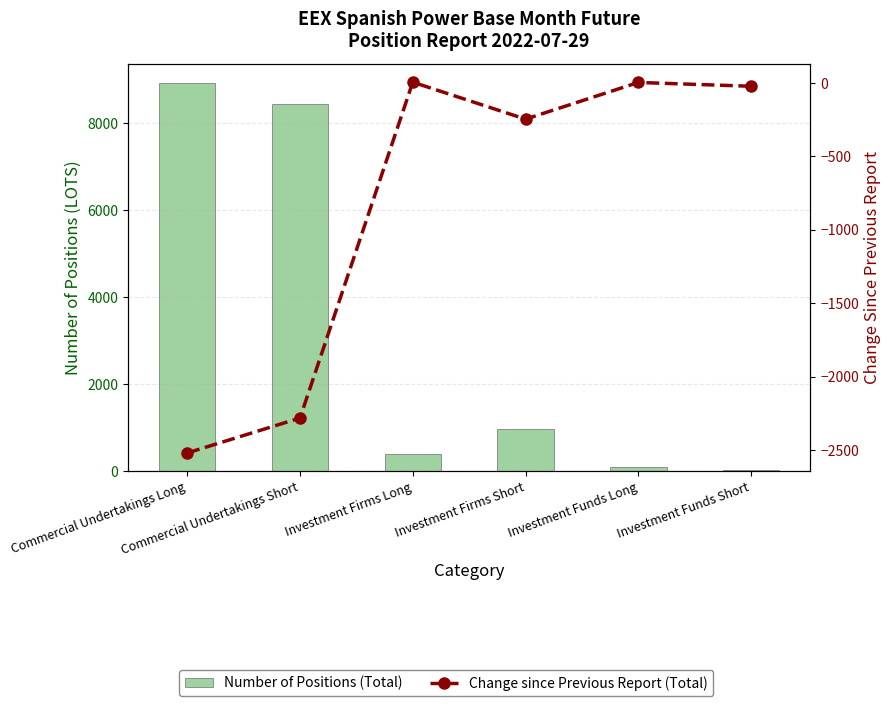

Is it true that Number of Positions (Total) equals 47 at Investment Funds Short?

False